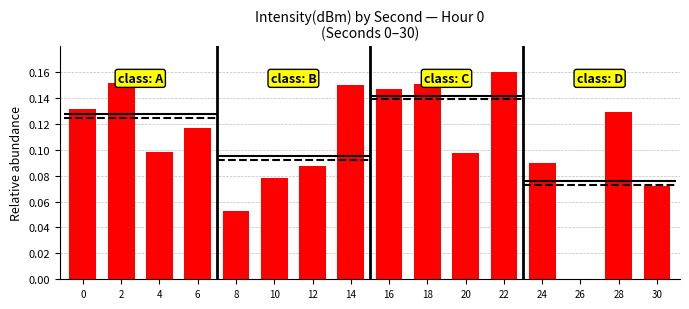

What is the value of the 12th bar from the left?

0.2